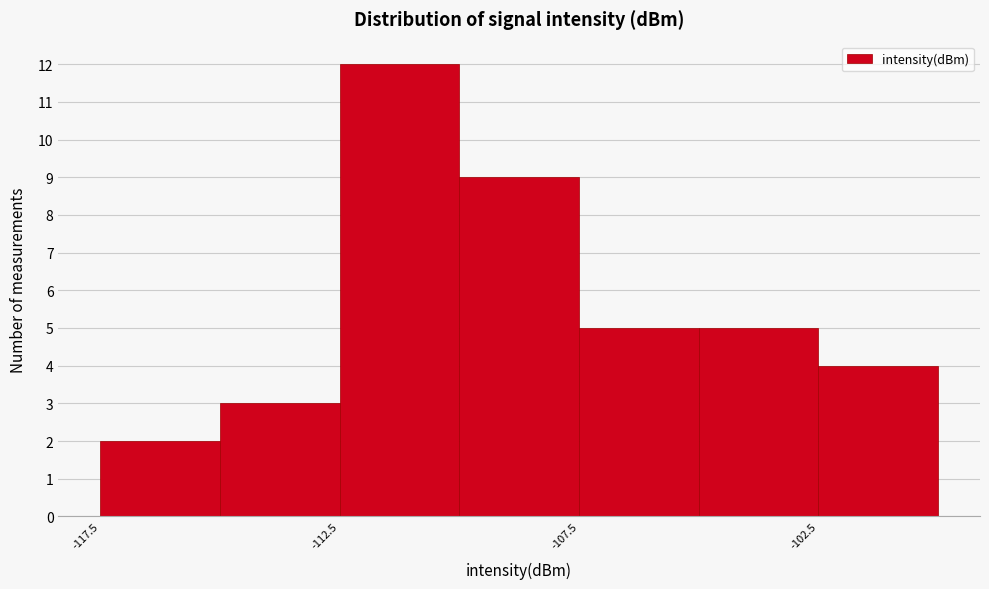

Reading left to right, transcribe this chart: for each bar, give the range it covers on the x-axis and its height. The values are not printed on the chart, so give them approximately, as read against the axis.

-117.5 to -115.0: 2
-115.0 to -112.5: 3
-112.5 to -110.0: 12
-110.0 to -107.5: 9
-107.5 to -105.0: 5
-105.0 to -102.5: 5
-102.5 to -100.0: 4